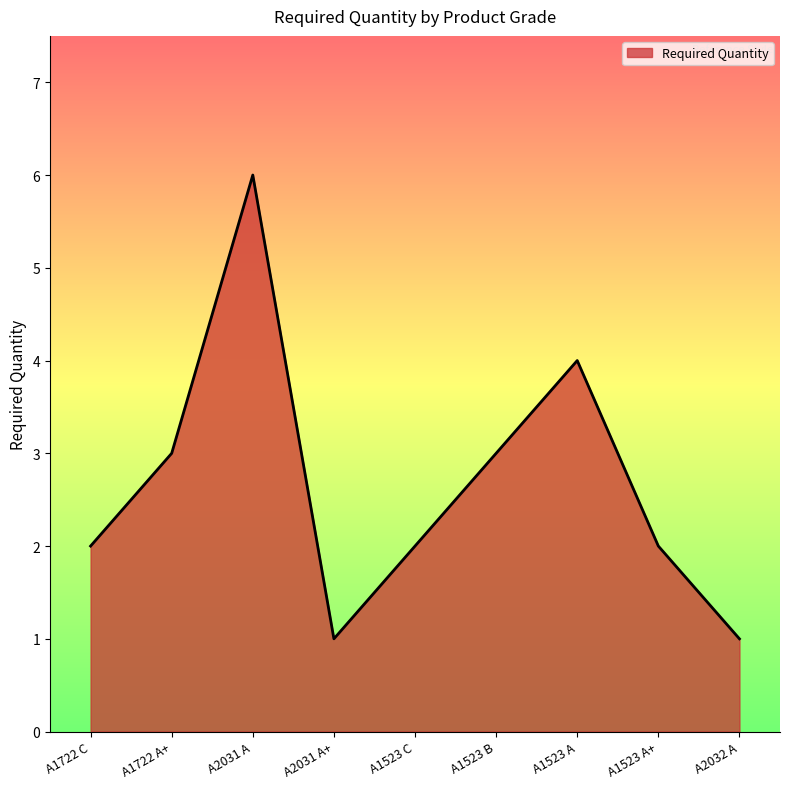

What is the difference between the values at A1523 B and A1722 C?

1